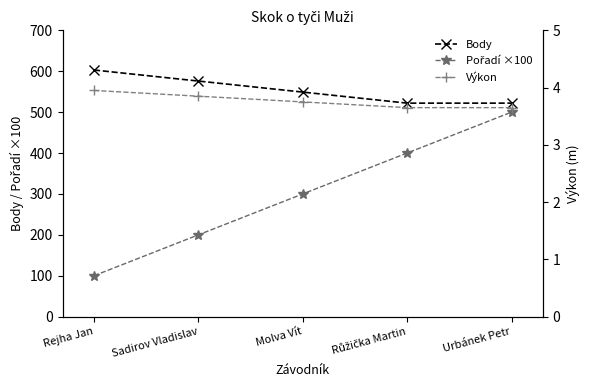

Where is Pořadí ×100 nearest to the value 300?

Molva Vít